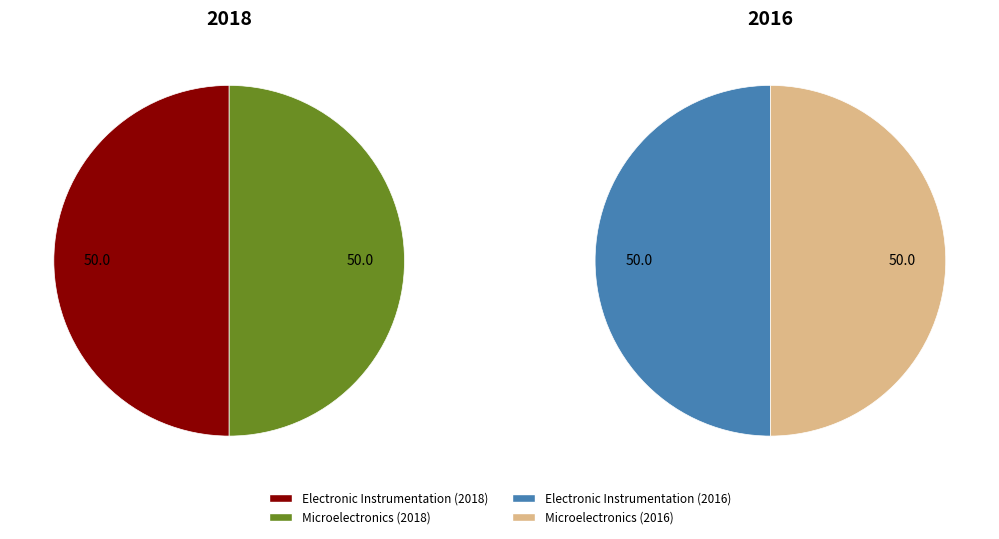

Count the number of slices in the pie.

2